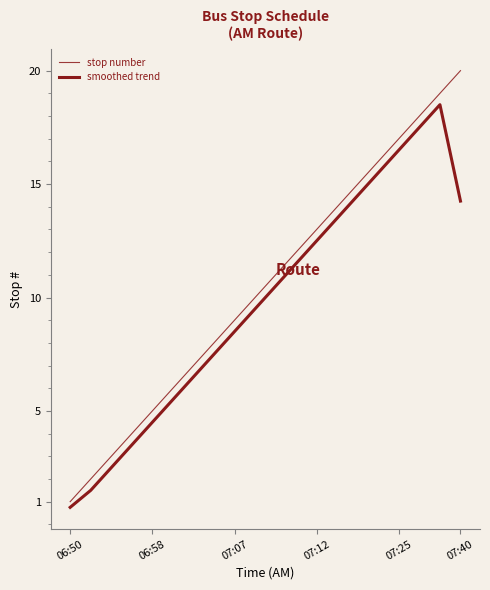

Reading right to left, transcribe all the data shown in this chart.

stop number: 20.0	19.0	18.0	17.0	16.0	15.0	14.0	13.0	12.0	11.0	10.0	9.0	8.0	7.0	6.0	5.0	4.0	3.0	2.0	1.0
smoothed trend: 14.2	18.5	17.5	16.5	15.5	14.5	13.5	12.5	11.5	10.5	9.5	8.5	7.5	6.5	5.5	4.5	3.5	2.5	1.5	0.8